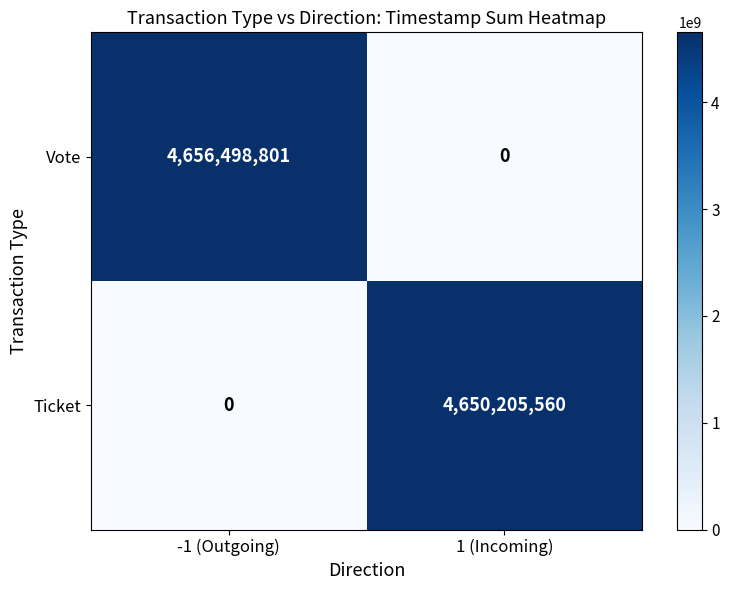

How many categories are shown in the chart?

2